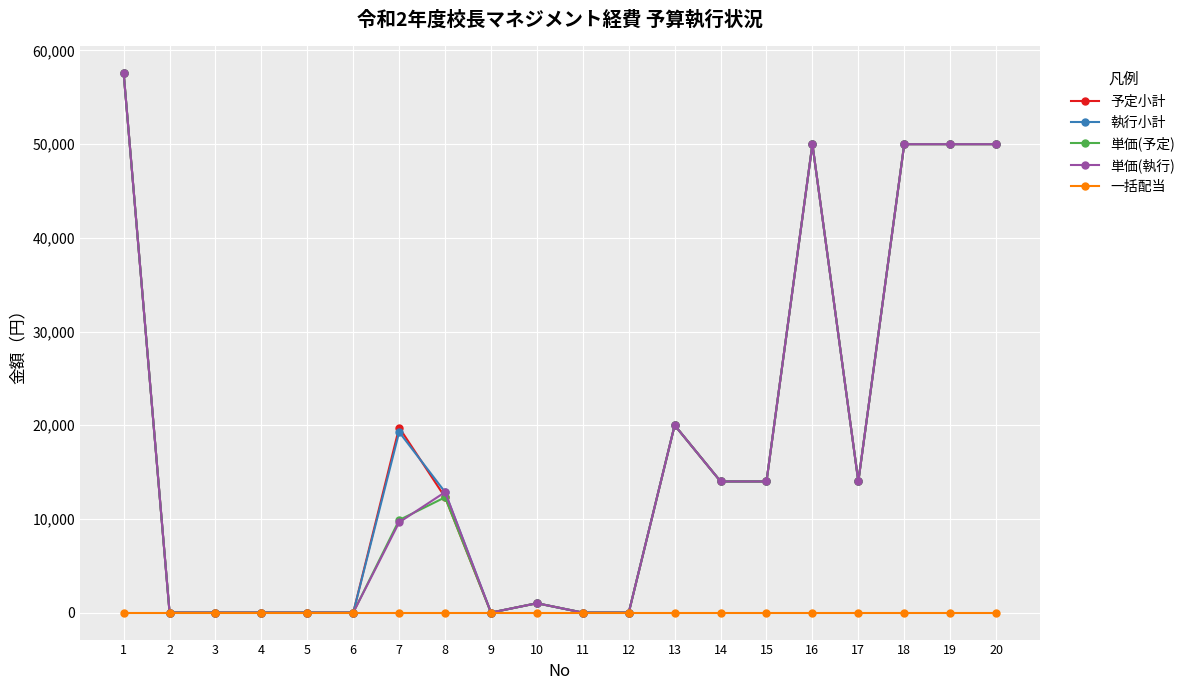

True or false: 執行小計 has more than 0 points higher than both neighbors.

True